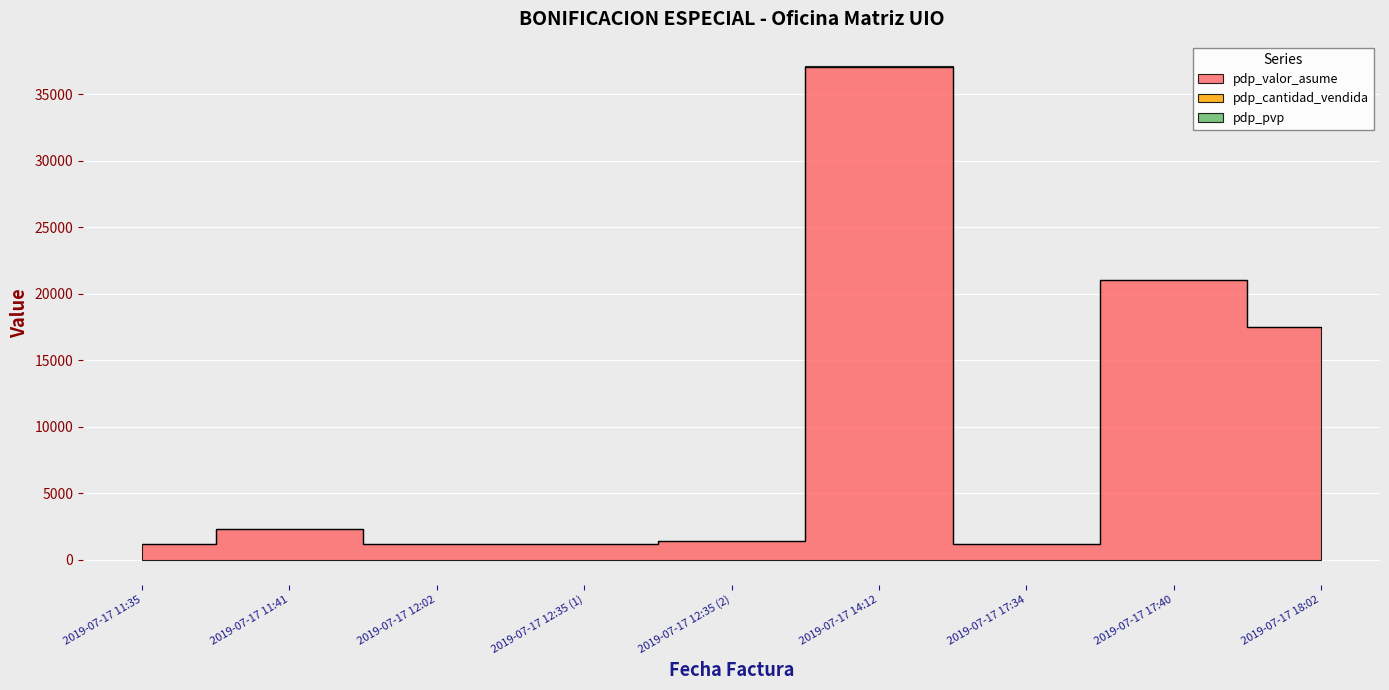

What is the minimum value shown in the chart?

1.0